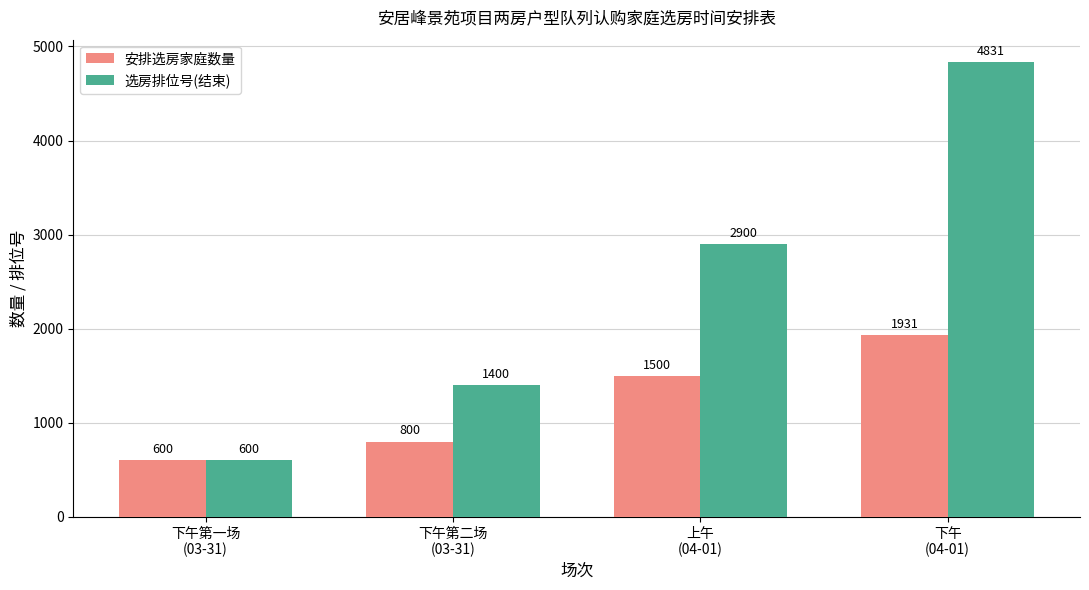

Rank the series at 下午
(04-01) from highest to lowest value.

选房排位号(结束), 安排选房家庭数量